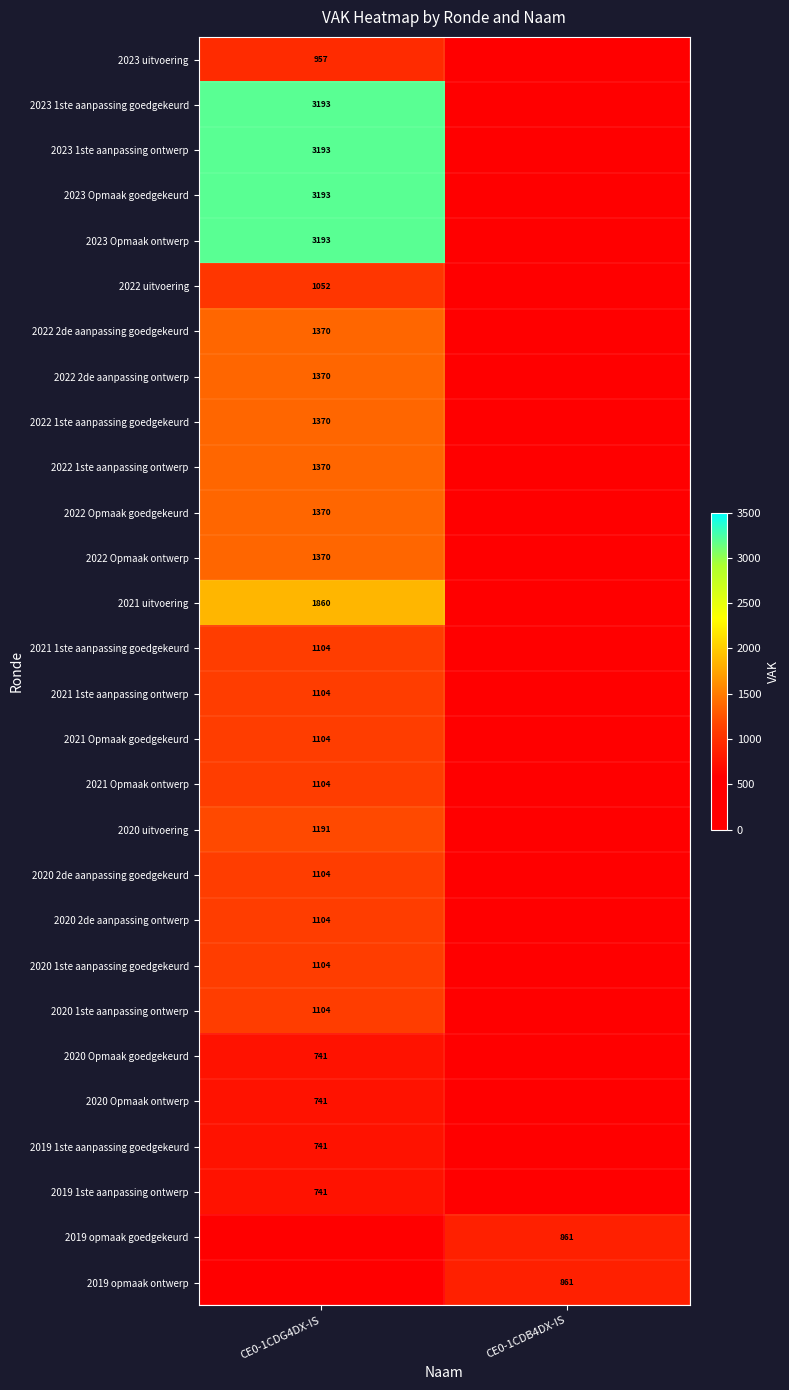

True or false: 2019 opmaak goedgekeurd has a value of 861 at CE0-1CDB4DX-IS.

True